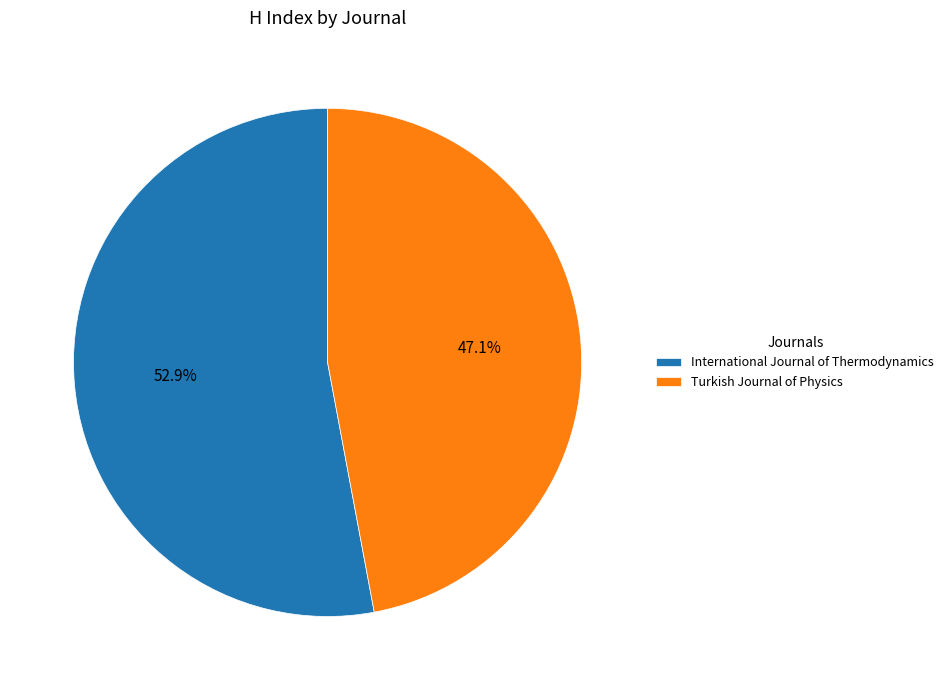

To the nearest percent, what is the difference between the largest and smallest slice percentages?

6%